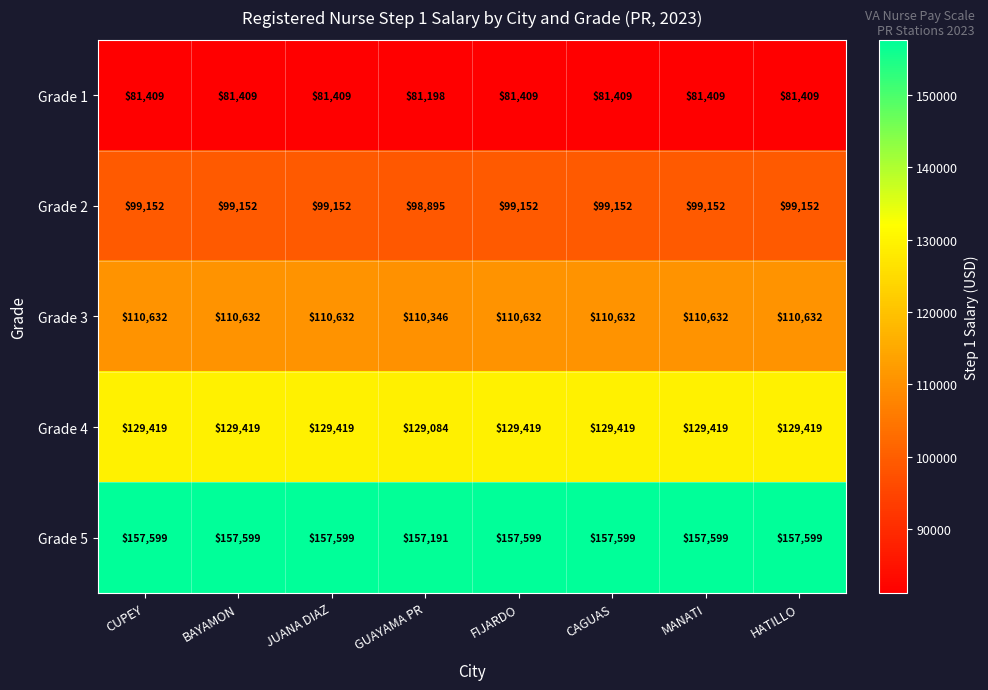

At FIJARDO, list the series in order from smallest to largest.

Grade 1, Grade 2, Grade 3, Grade 4, Grade 5